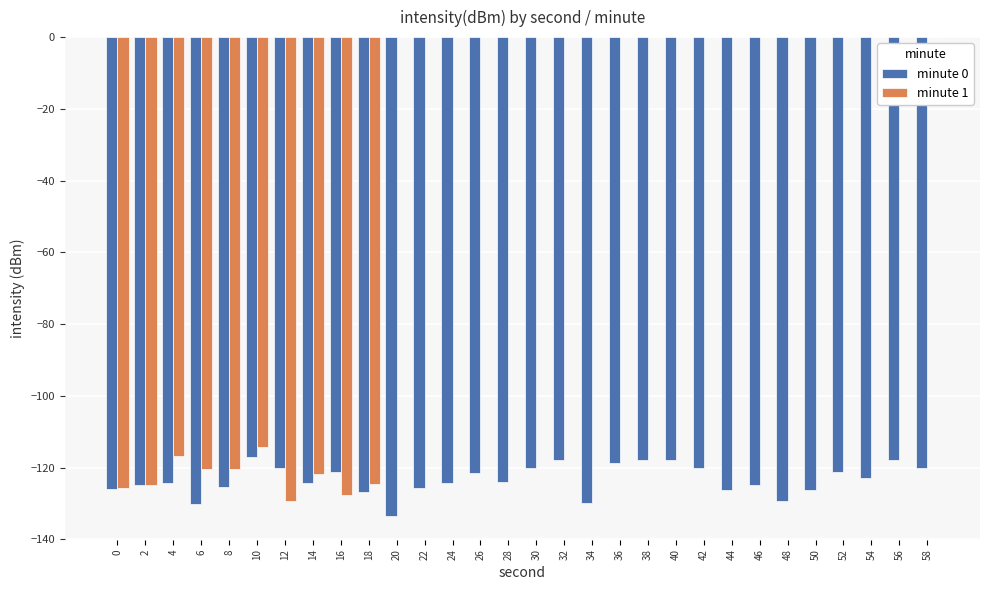

What is the total value across all series at 44?

-126.4